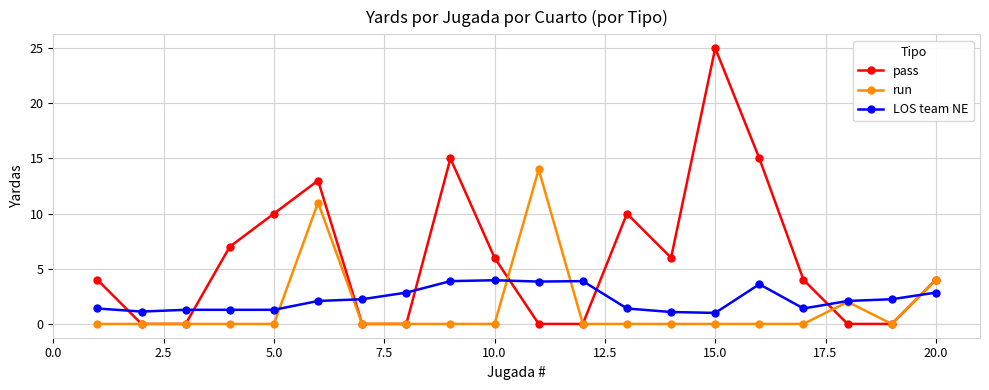

How many categories are shown in the chart?

20